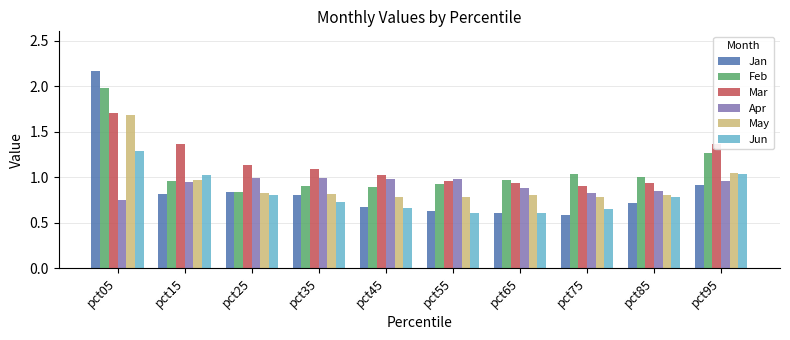

What are all the series names shown in the legend?

Jan, Feb, Mar, Apr, May, Jun